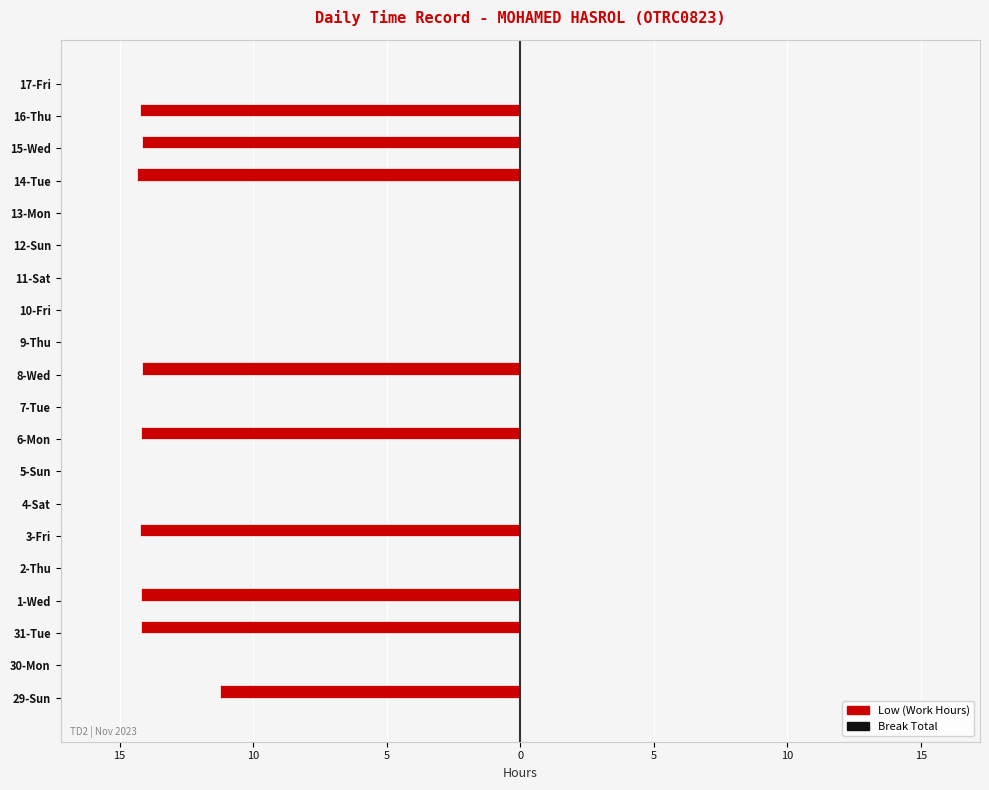

Are the bars horizontal?

Yes